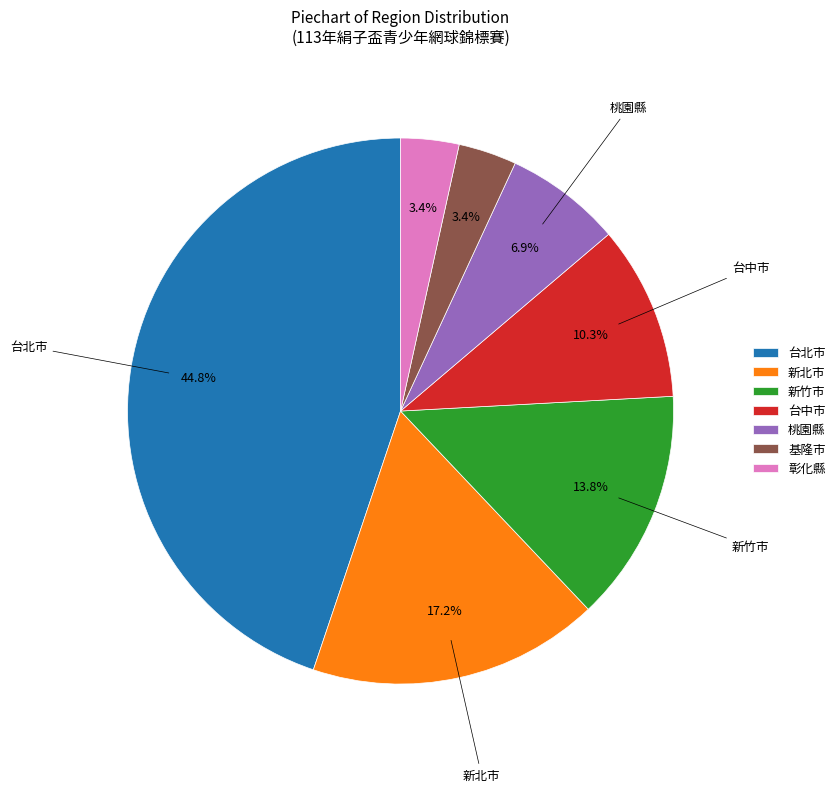

To the nearest percent, what portion does 新北市 represent?

17%